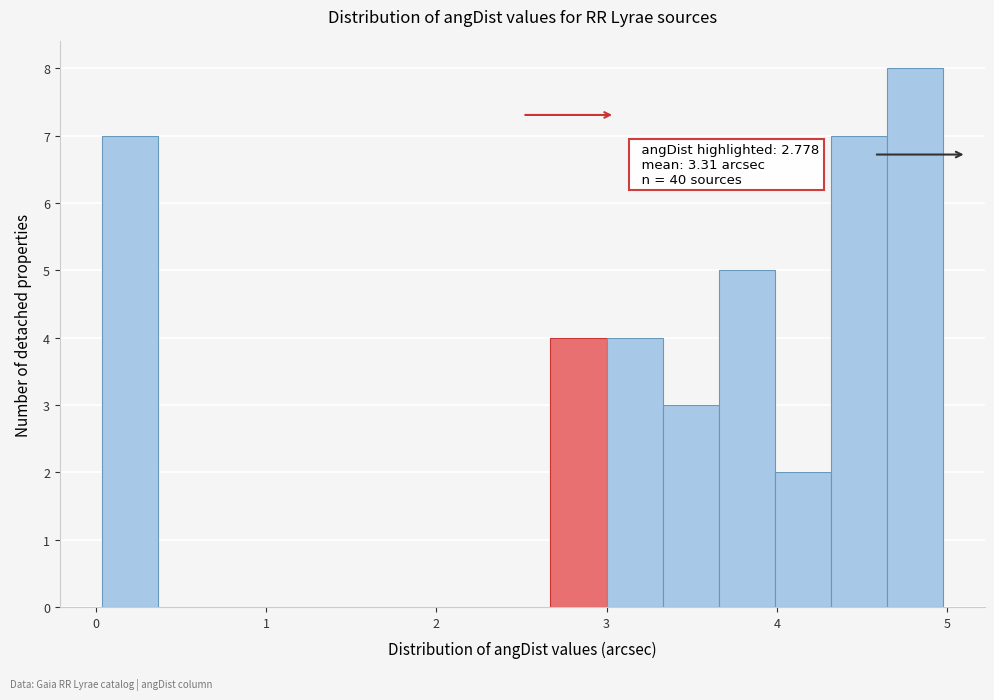

Around what value on the x-axis is the tallest bar? Give the approximate position of its centre, as read against the axis.

4.8